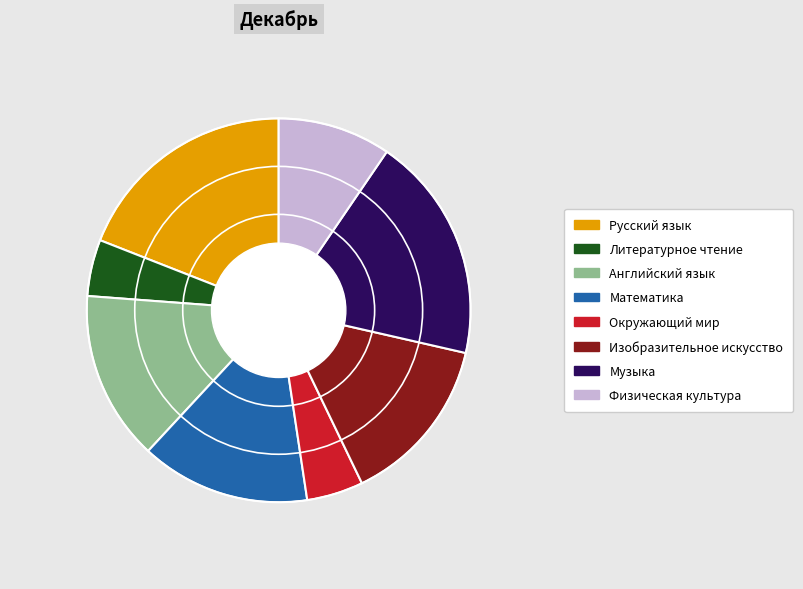

Between Английский язык and Музыка, which is larger?

Музыка